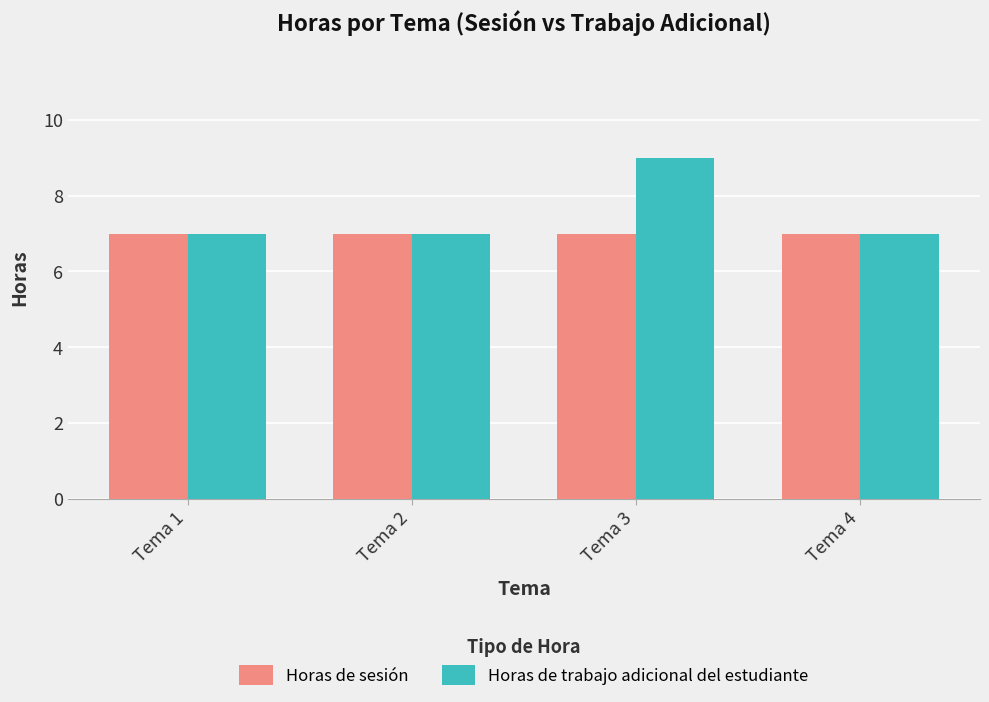

True or false: Horas de sesión has a value of 12 at Tema 2.

False